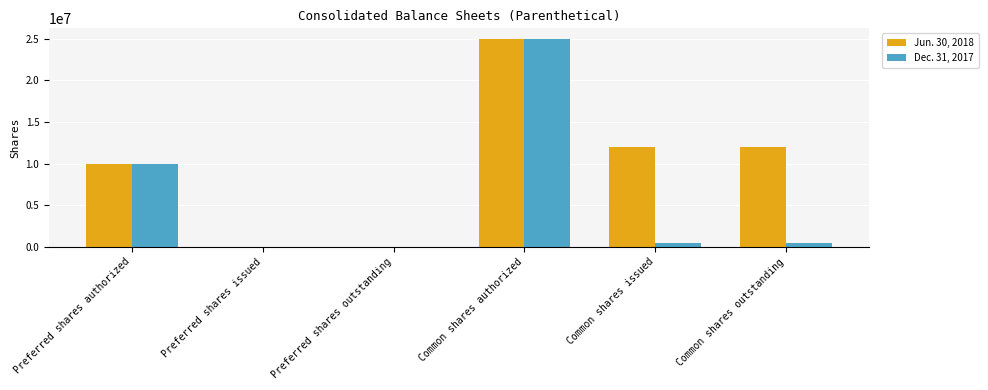

Which series changed the most between Common shares authorized and Common shares issued?

Dec. 31, 2017